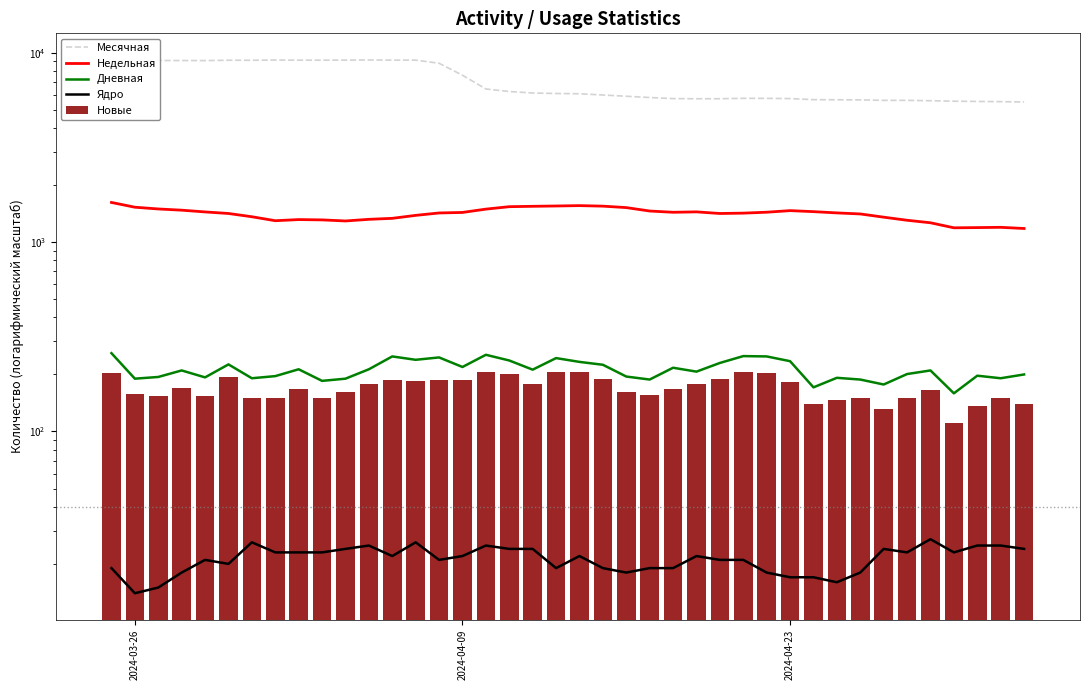

List the series in order of their peak value, highest first.

Месячная, Недельная, Дневная, Новые, Ядро